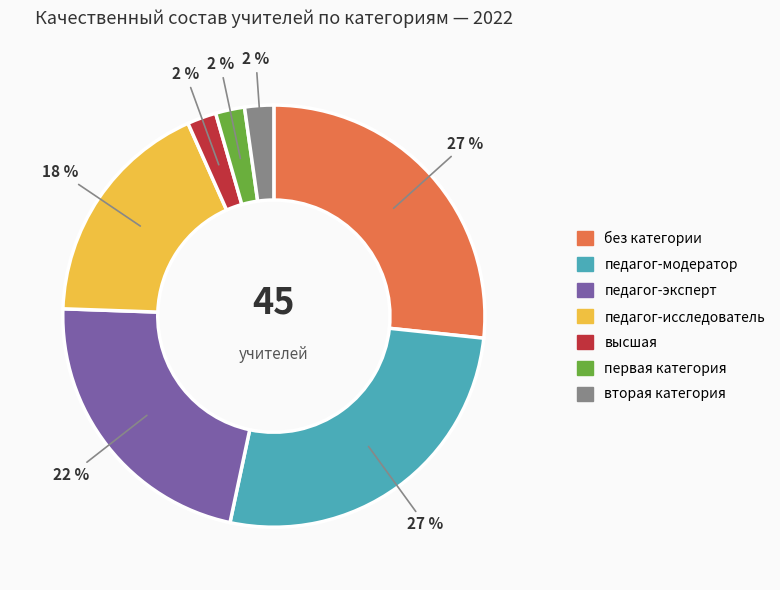

Count the number of slices in the pie.

7